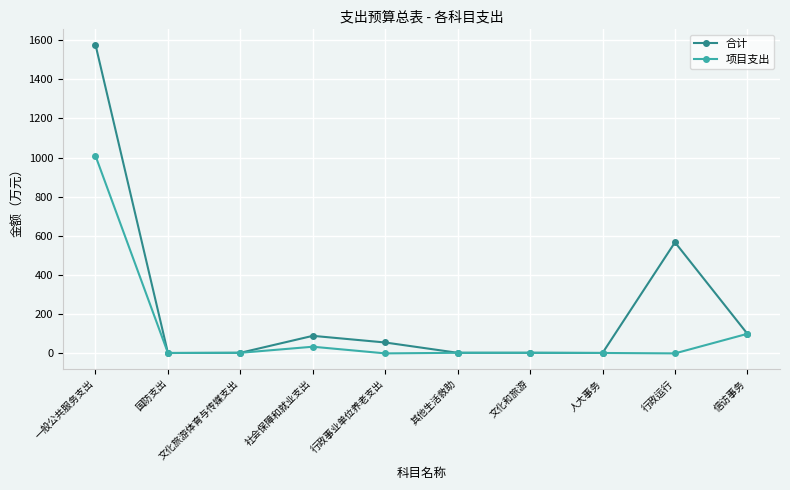

The value of 合计 at 行政运行 is 751.0. True or false?

False